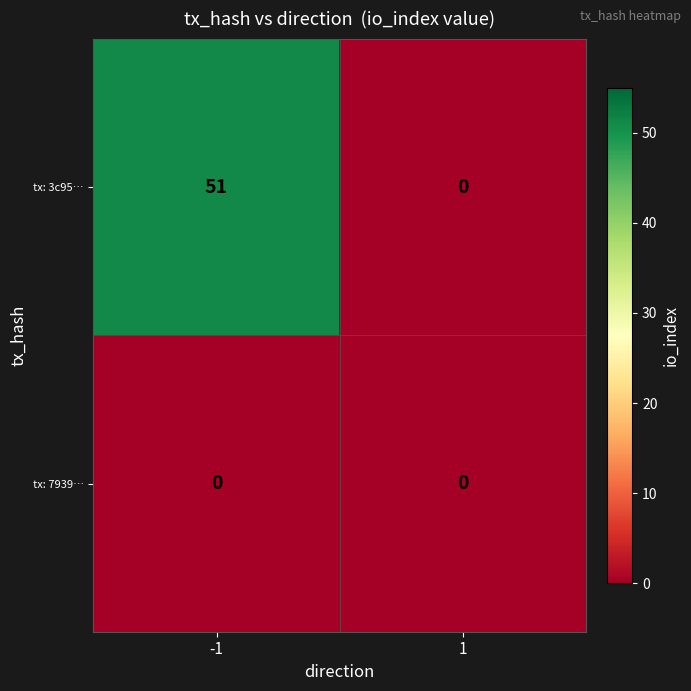

List the series in order of their peak value, lowest first.

tx: 7939…, tx: 3c95…